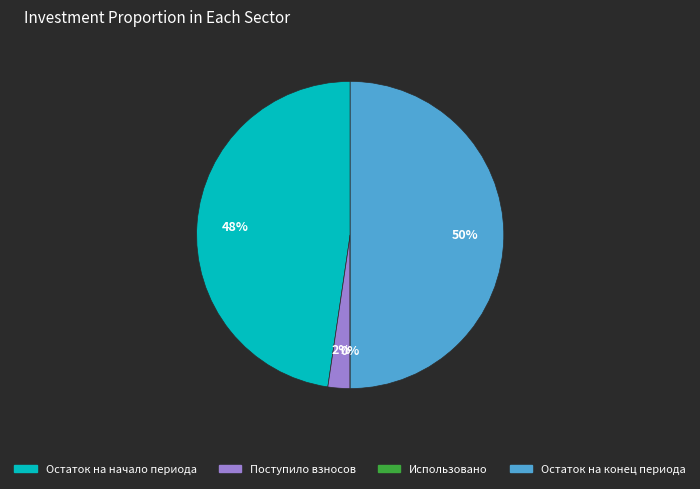

Is it true that Остаток на начало периода is 39% of the pie?

False